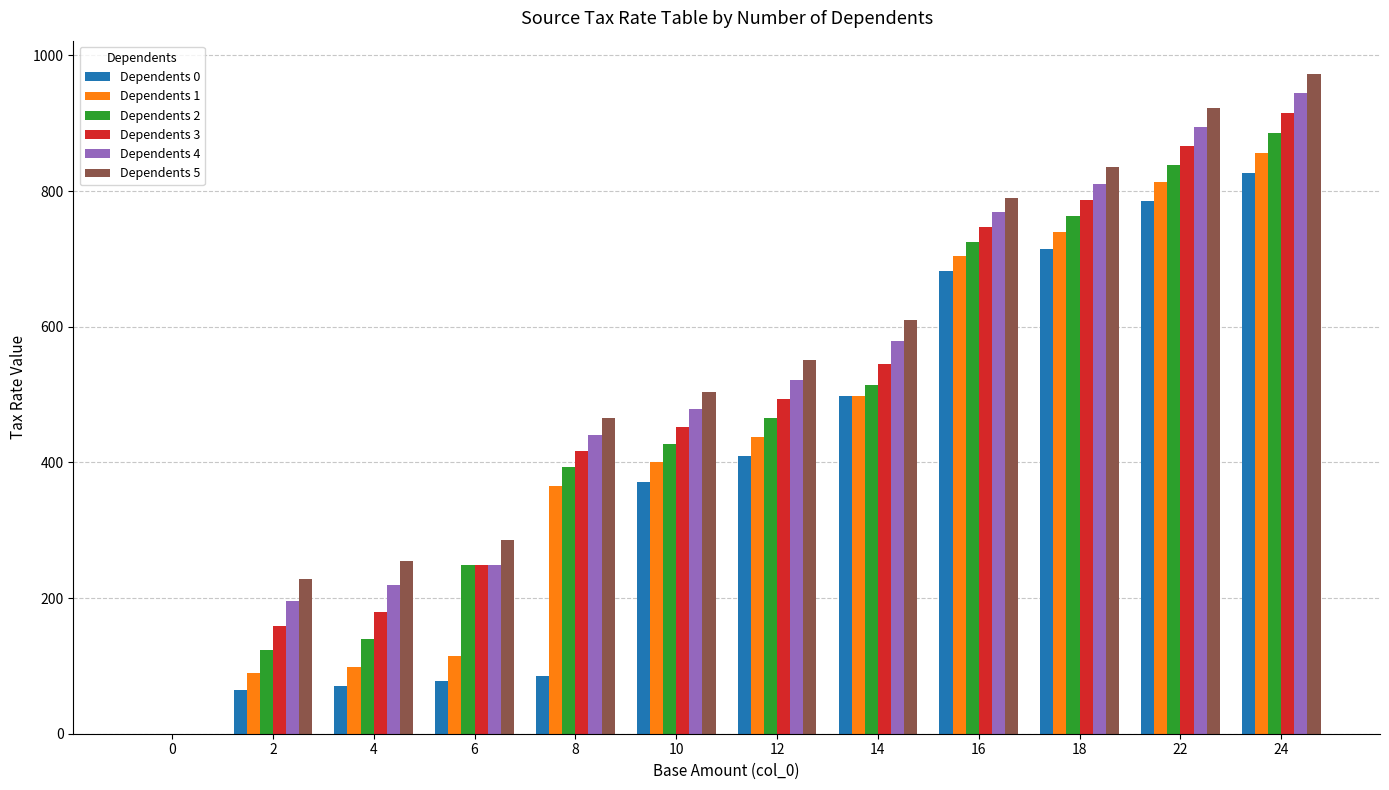

The value of Dependents 1 at 12 is 196. True or false?

False